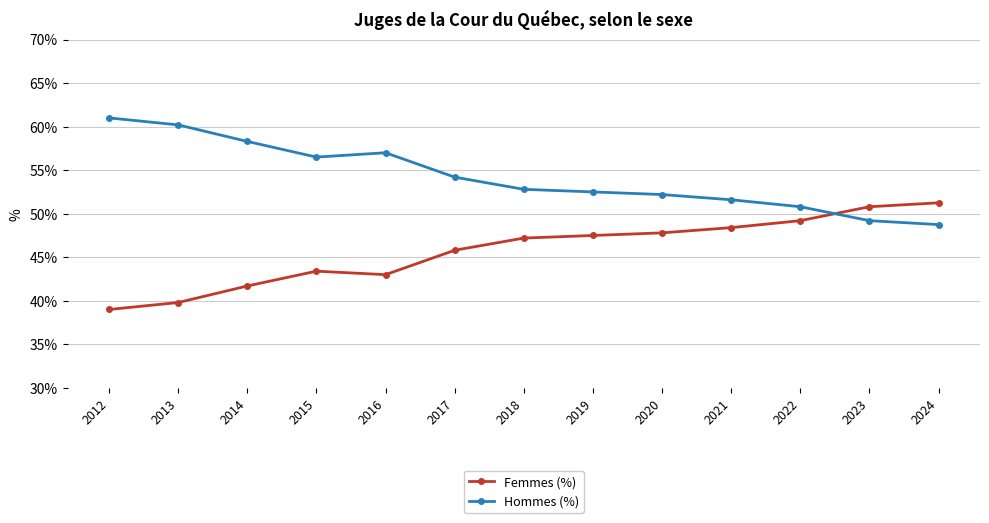

Where is the first local maximum for Hommes (%)?

2016